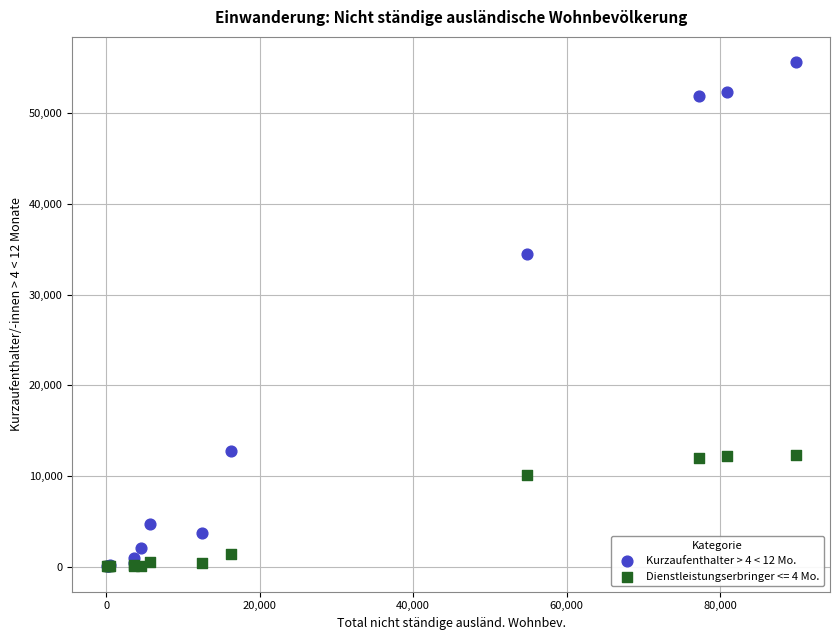

Across all series, what Y value is closest to 27833?

34466